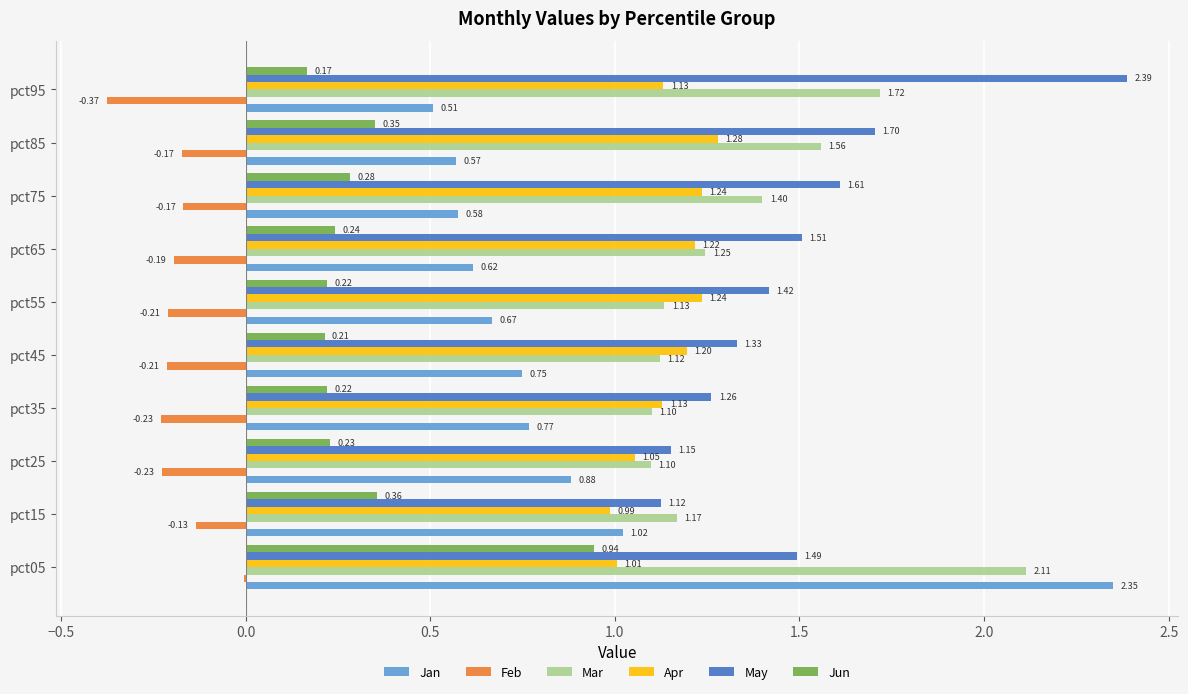

What are all the series names shown in the legend?

Jan, Feb, Mar, Apr, May, Jun